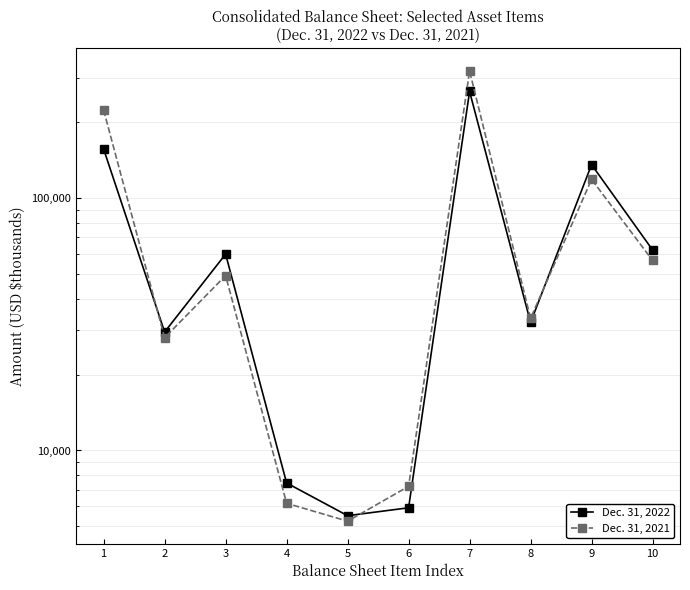

Reading left to right, what are all the values shown in this chart?

Dec. 31, 2022: 1=156618	2=29493	3=60050	4=7433	5=5514	6=5926	7=265034	8=32171	9=135918	10=62393
Dec. 31, 2021: 1=223574	2=27995	3=49361	4=6175	5=5244	6=7206	7=319555	8=33413	9=118826	10=56705